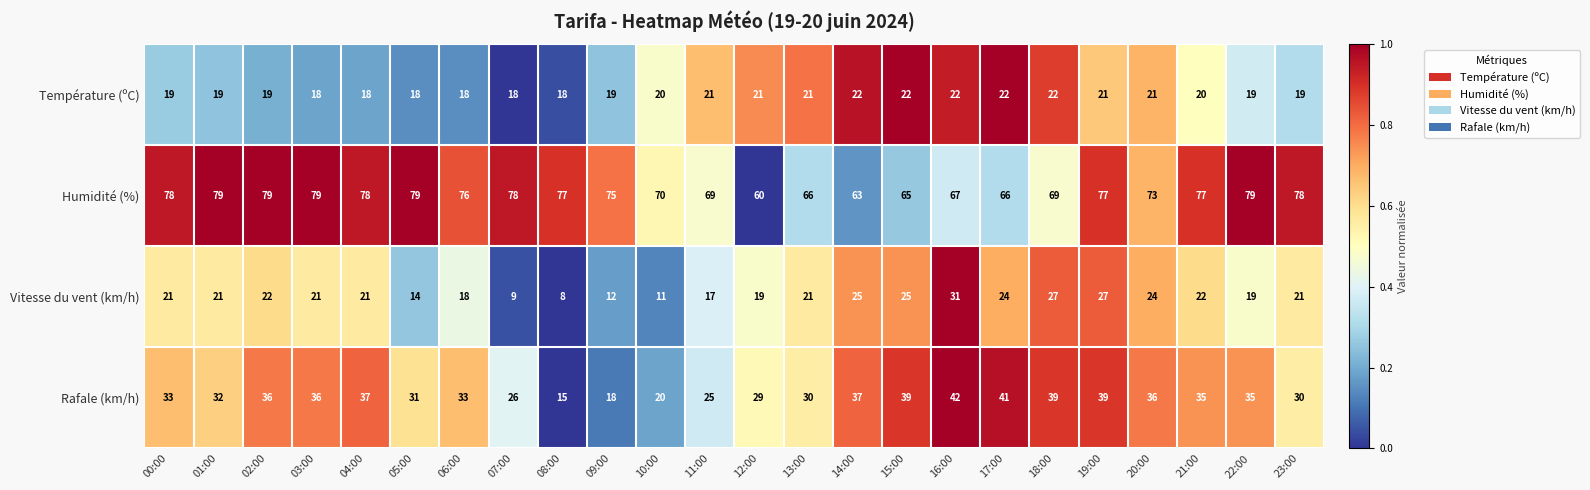

Which series has the widest spread of values?

Rafale (km/h)